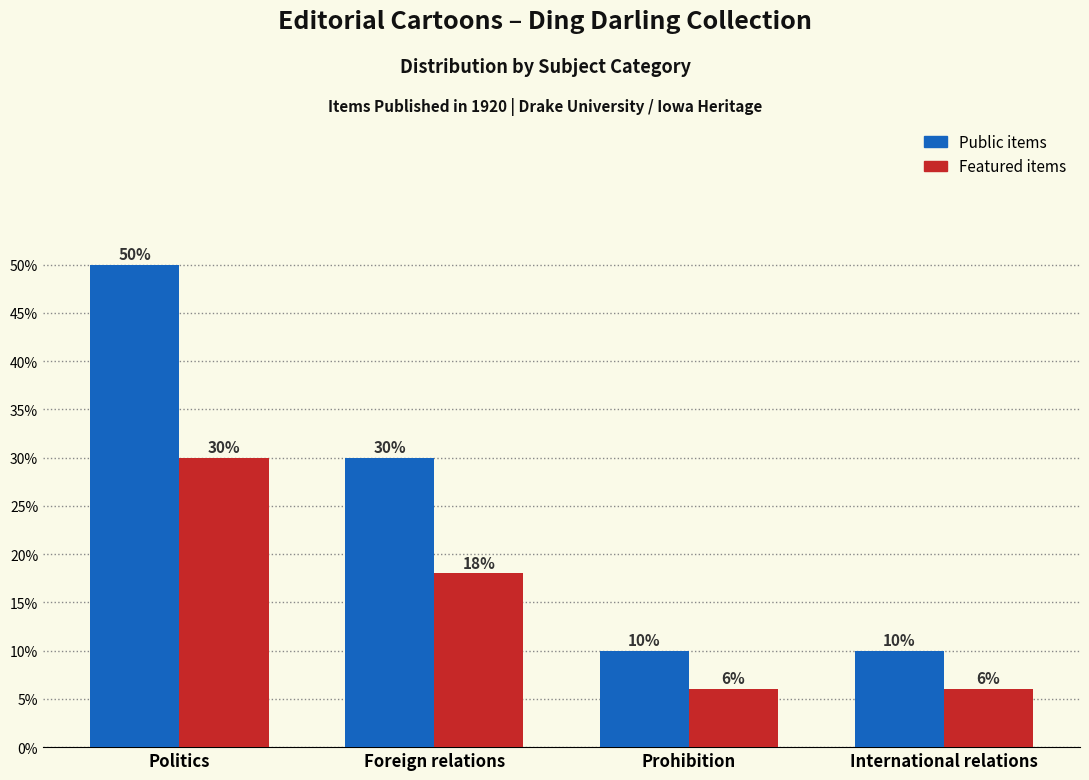

What is the smallest value displayed?

6